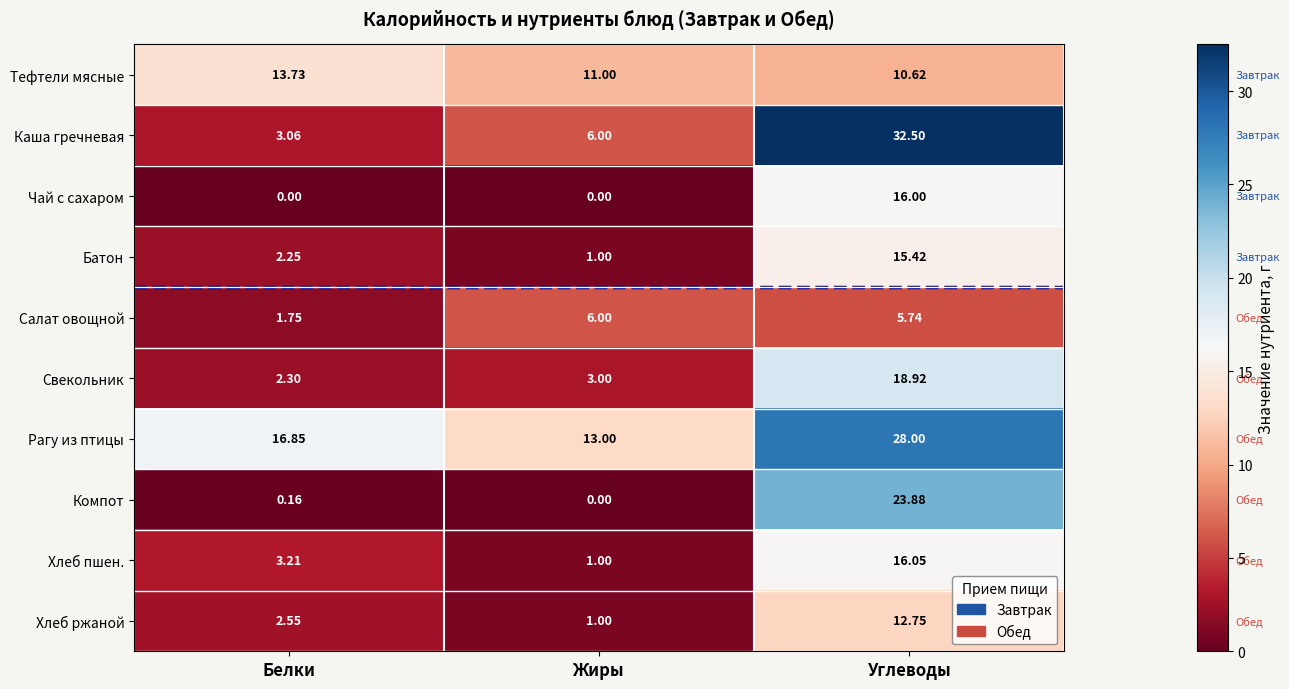

Count the number of data series in this chart.

10